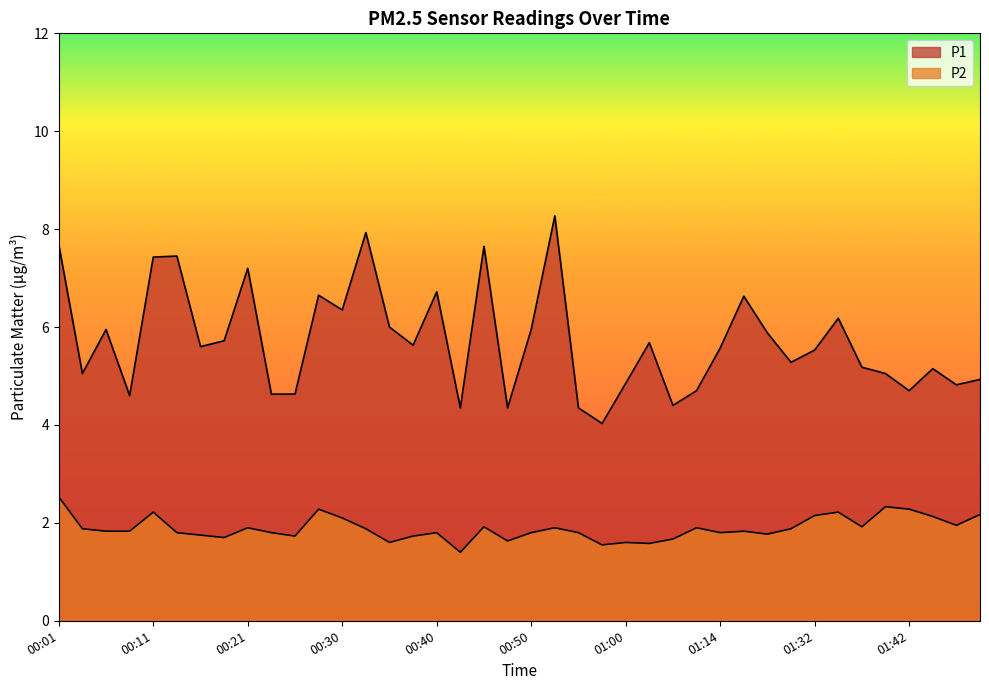

What is the difference between the highest and lowest values at 00:35?

4.4